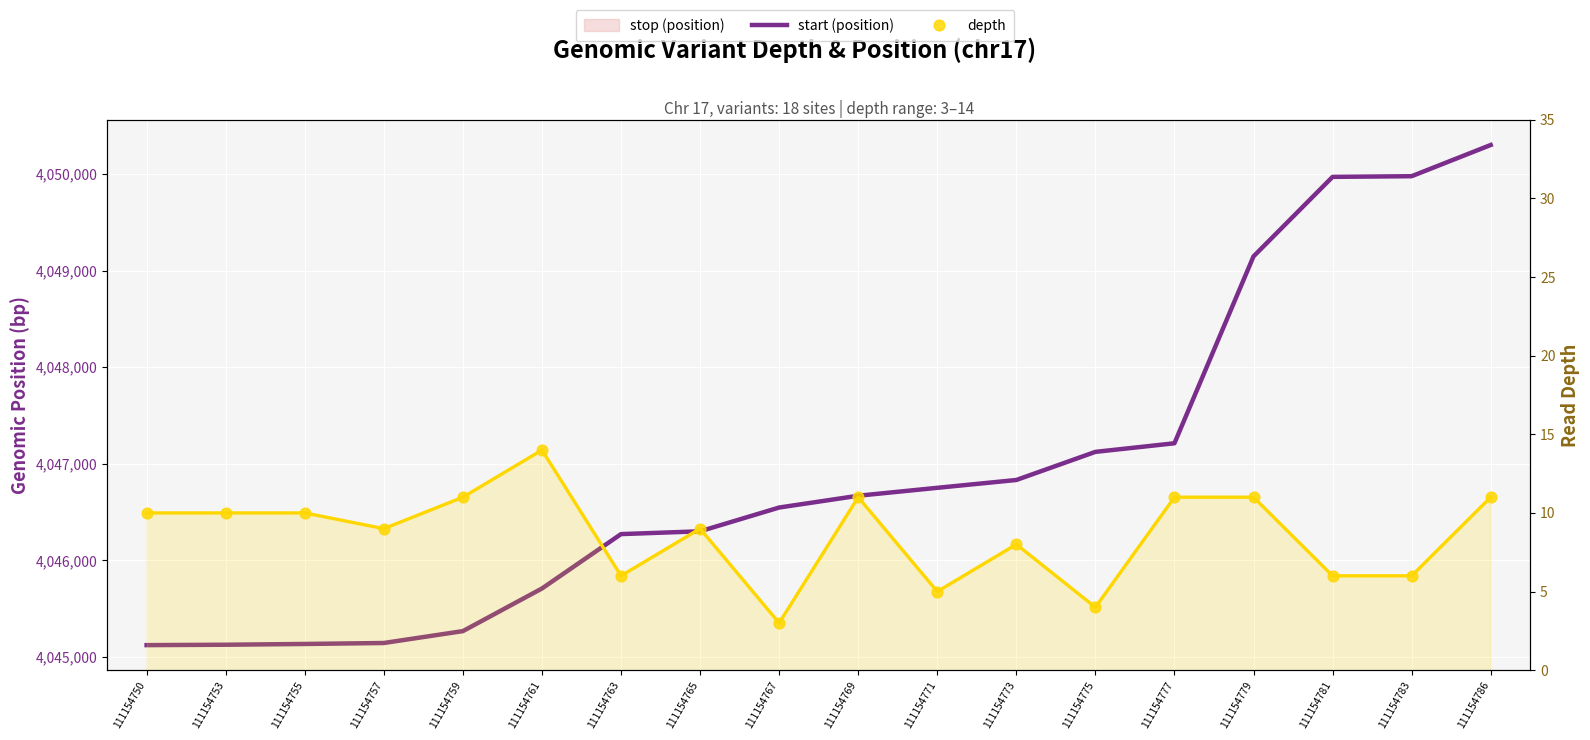

Is the value of depth at 111154786 greater than the value of start (position) at 111154769?

No